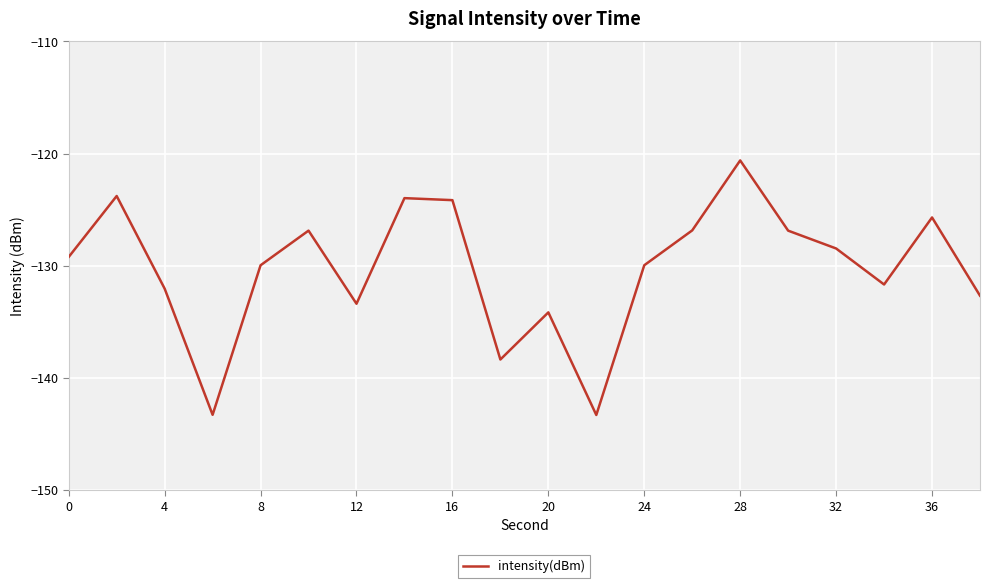

What is the difference between the maximum and minimum values?

22.7